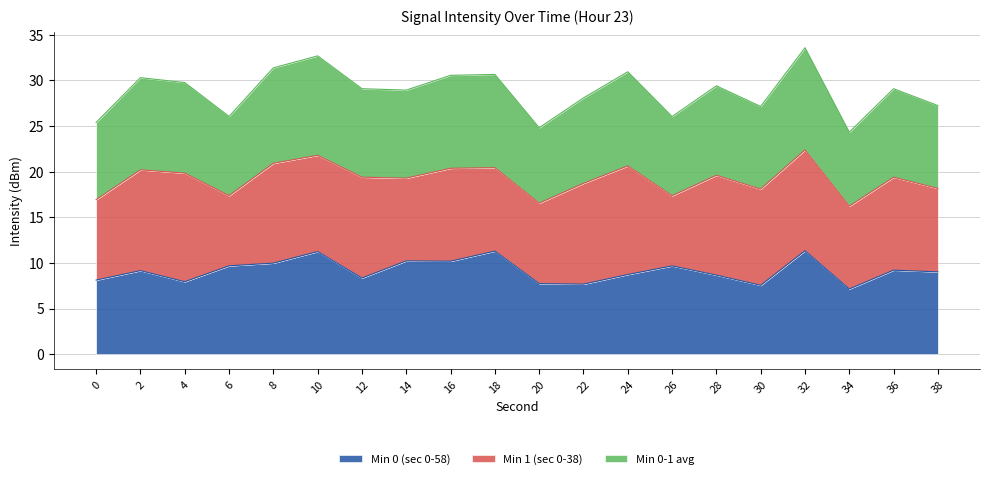

The value of Min 0 (sec 0-58) at 34 is 7.1. True or false?

True